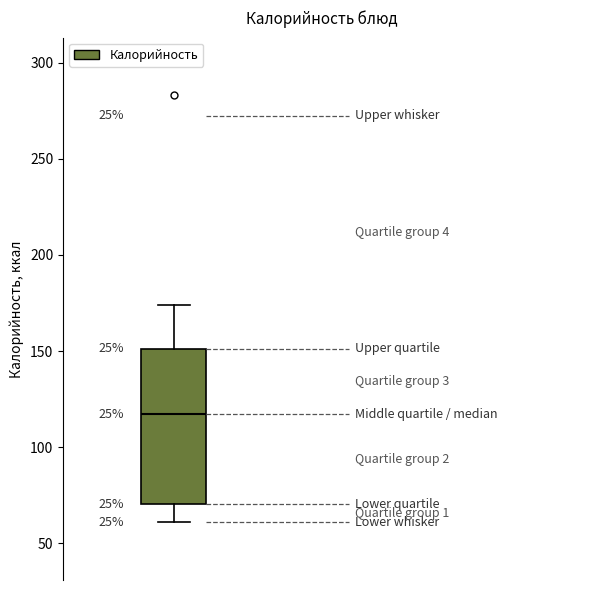

Read this box plot against the y-axis: the position of the median line, the range covered by the box, and the ends of both whiskers. The values are not printed on the chart, so give them approximately, as read against the axis.

median 115, box 70 to 150, whiskers 60 to 175